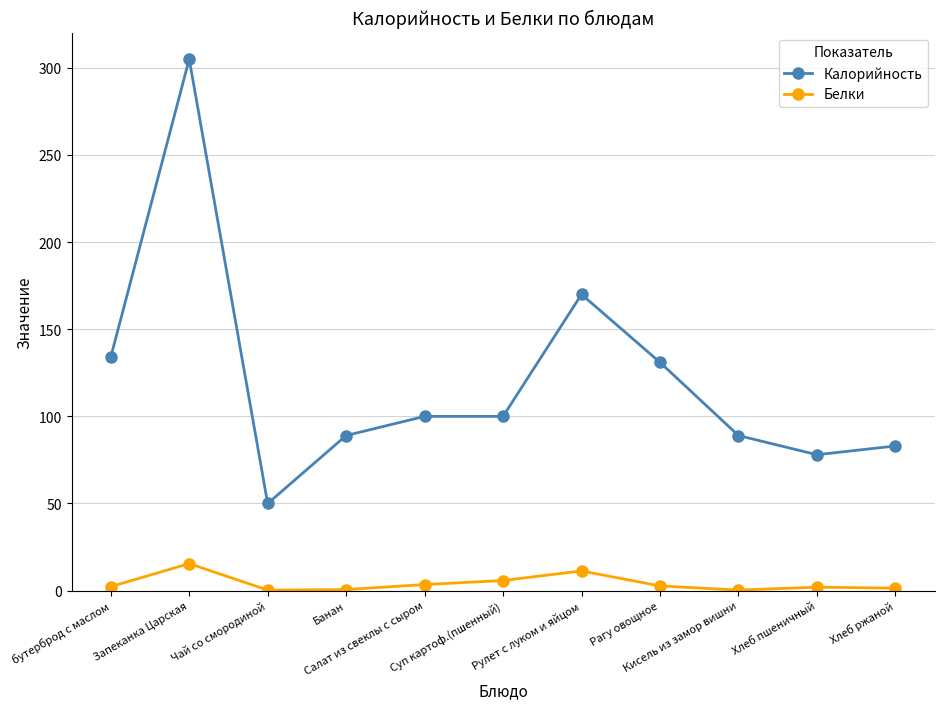

What position from the left is Суп картоф.(пшенный)?

6